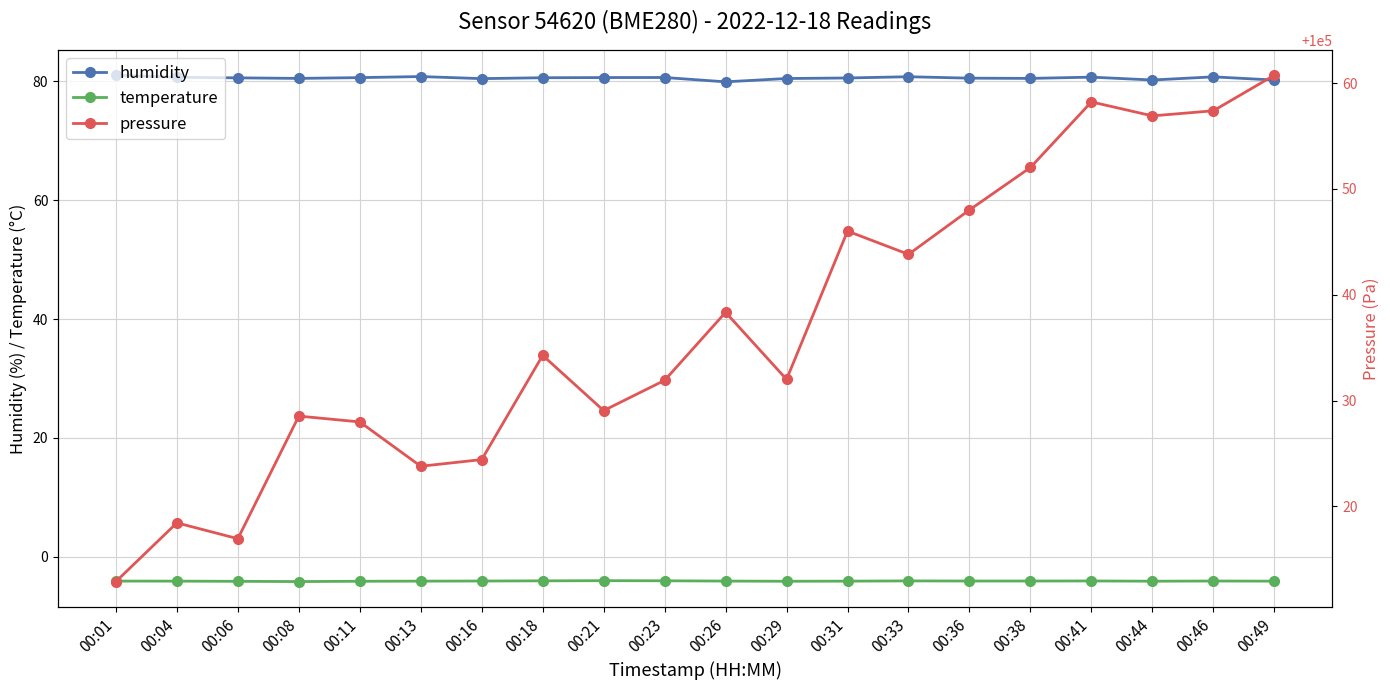

True or false: humidity and temperature cross at least once.

False